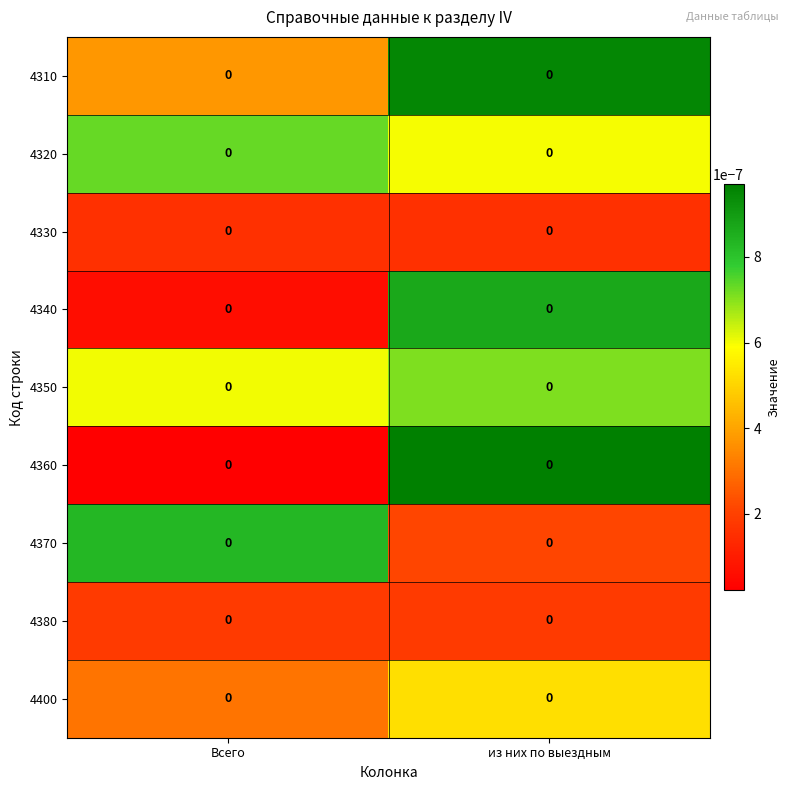

Which has a higher value, из них по выездным or Всего?

из них по выездным